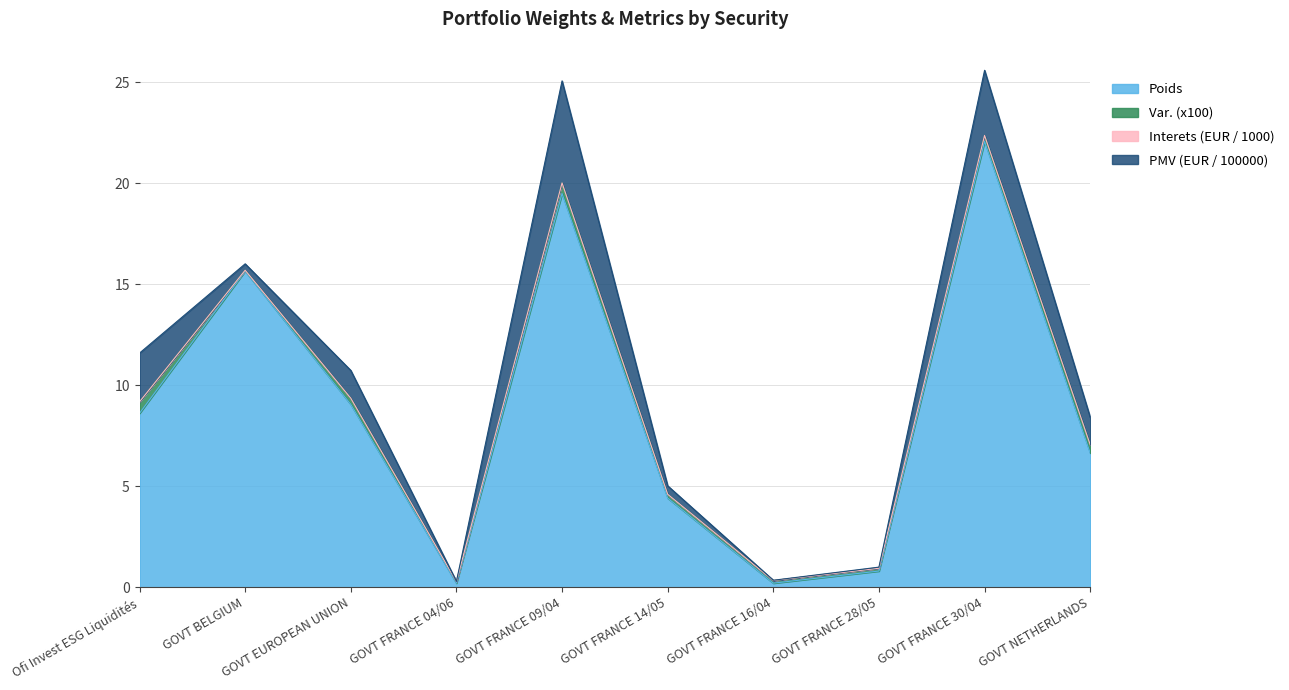

Does the chart display data point markers on the line(s)?

No